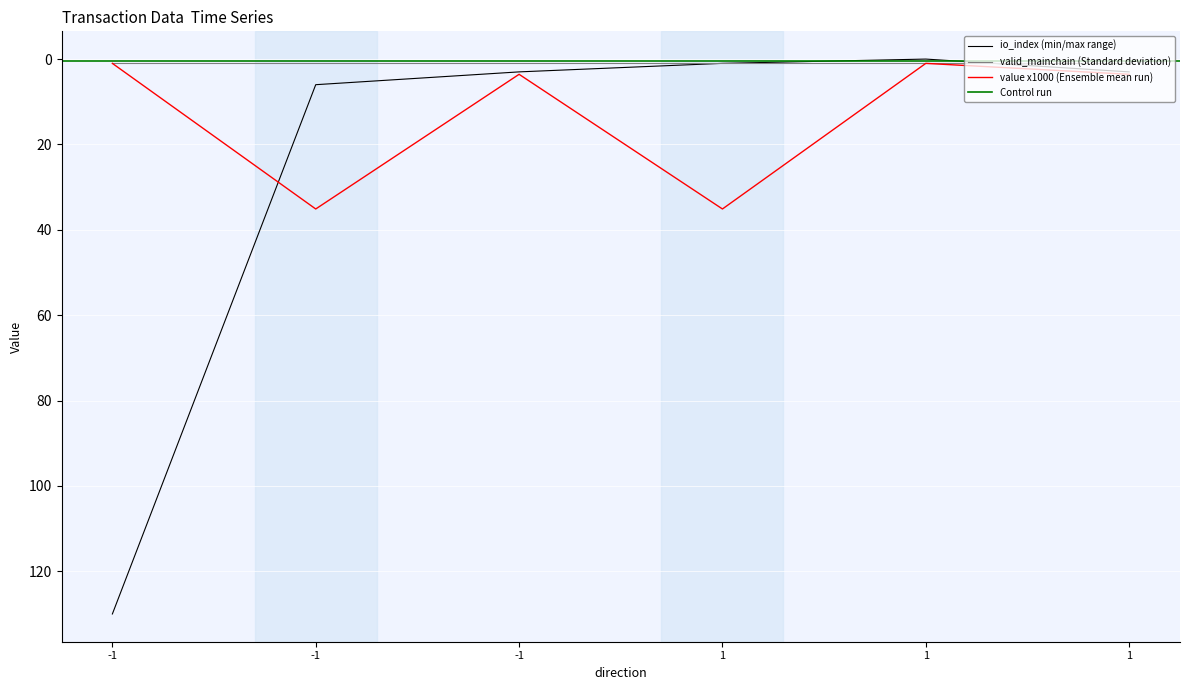

Between -1 and 1, which series saw the biggest shift?

value